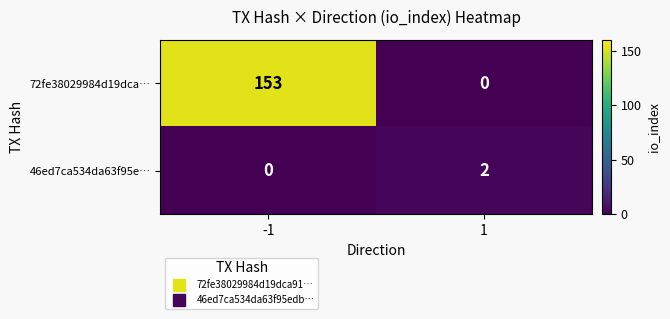

List the series in order of their overall mean, lowest first.

46ed7ca534da63f95e…, 72fe38029984d19dca…